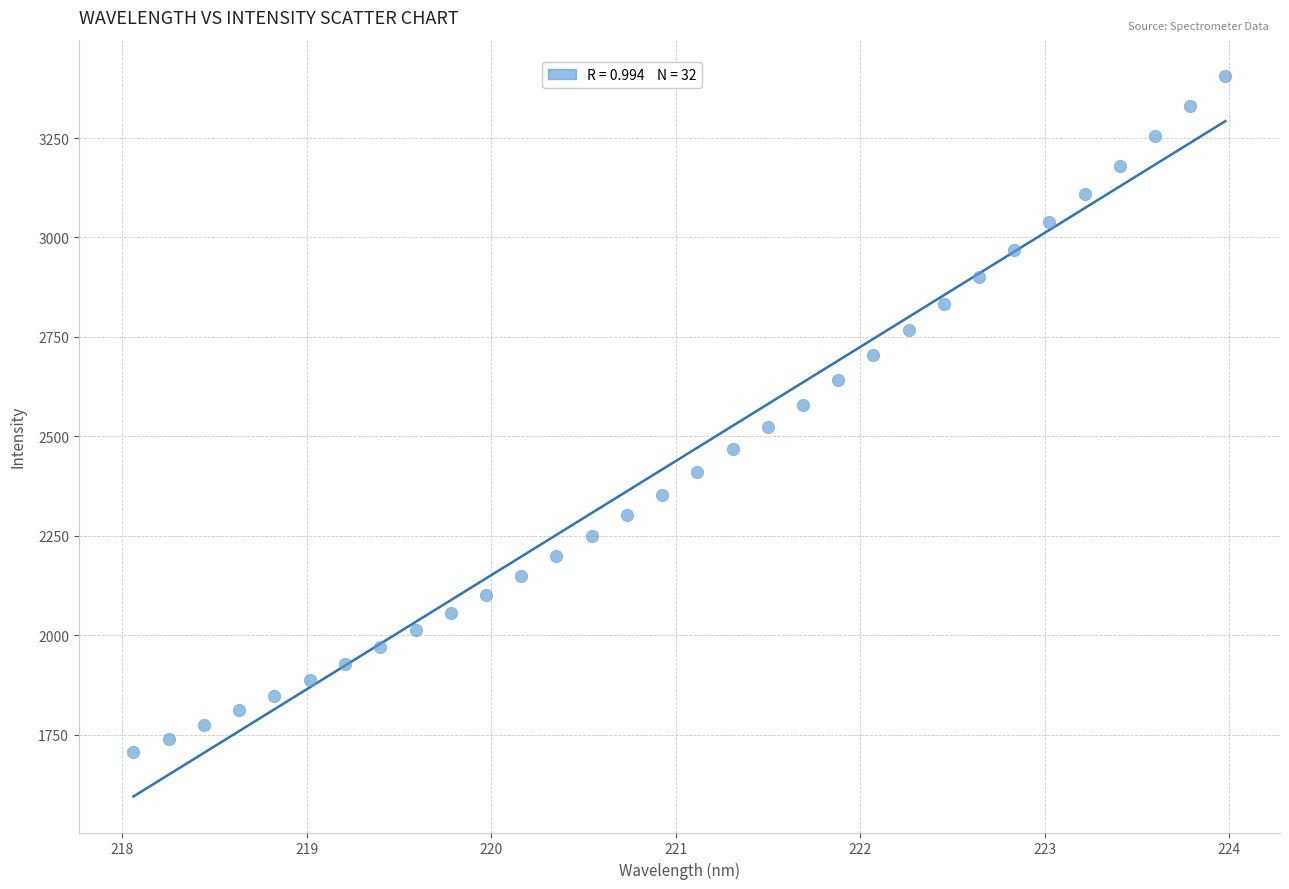

What is the range of X values (max minus min)?

5.9